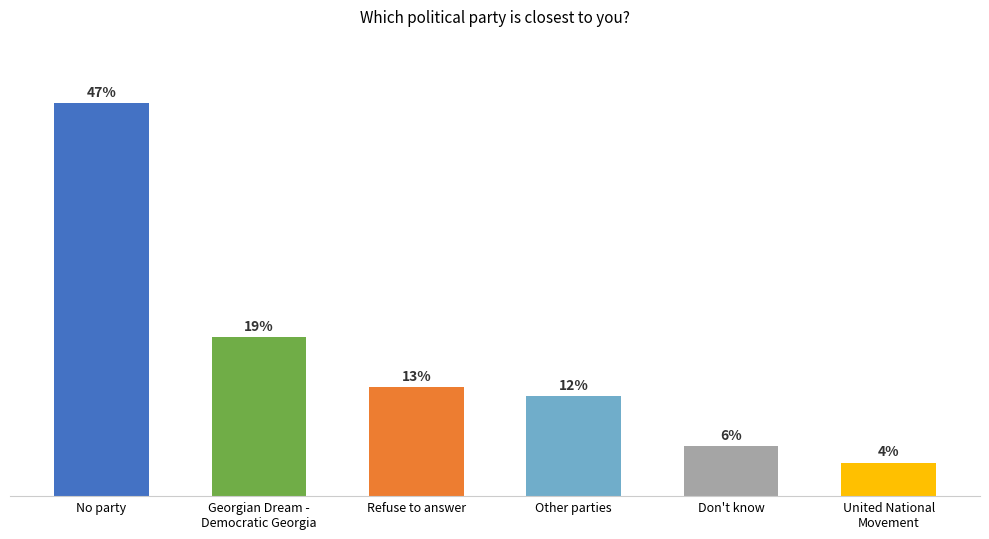

Where does the data first go above 13?

No party